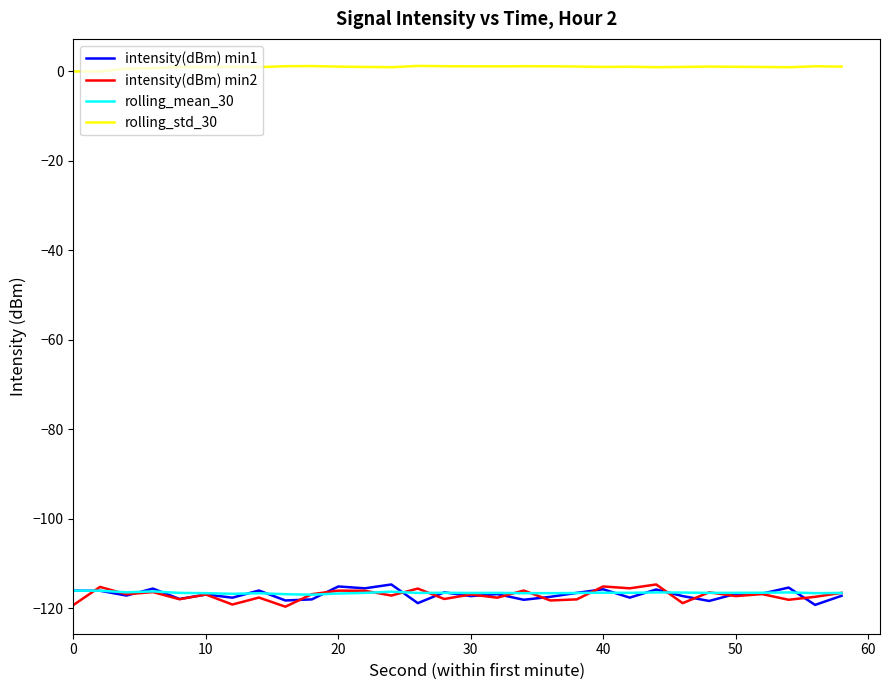

Which series has the largest total across all categories?

rolling_std_30